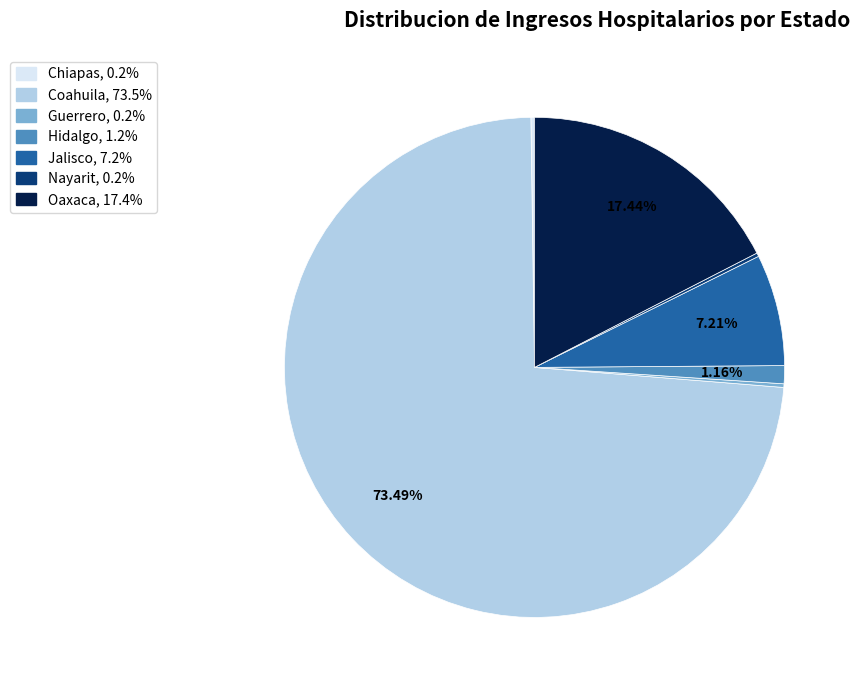

Which has a higher value, Coahuila or Hidalgo?

Coahuila